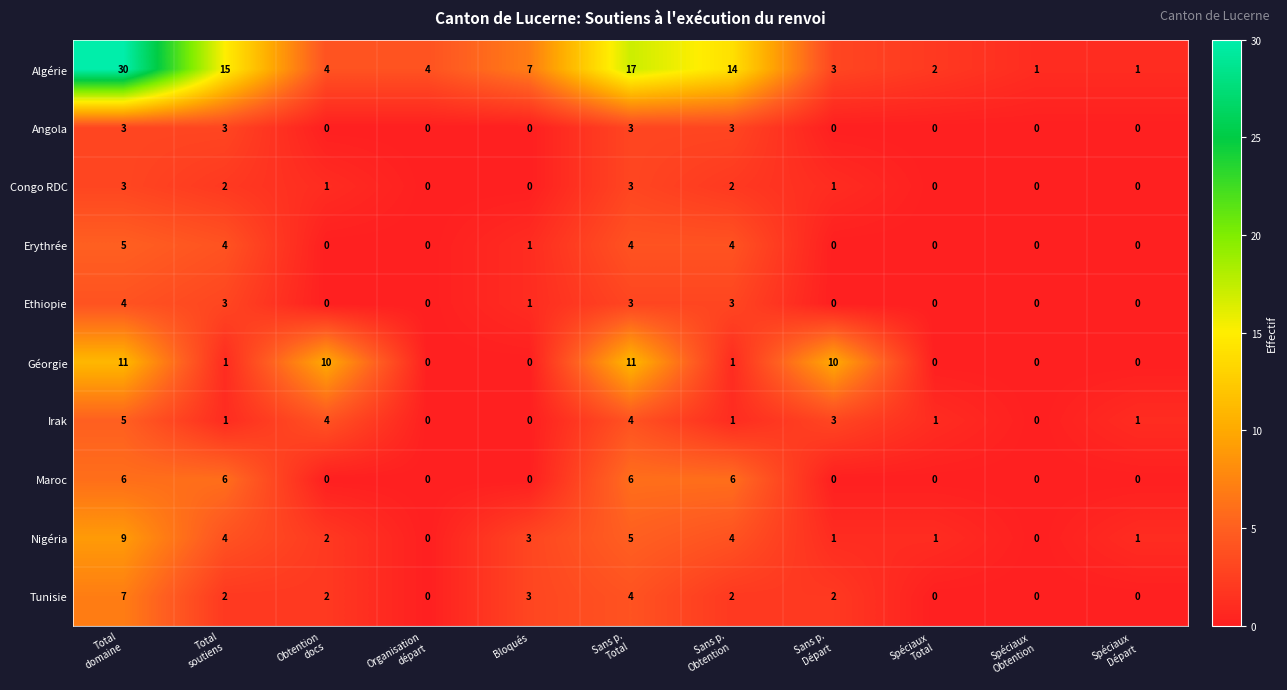

What is the difference between the second highest and second lowest values in the Tunisie series?

4